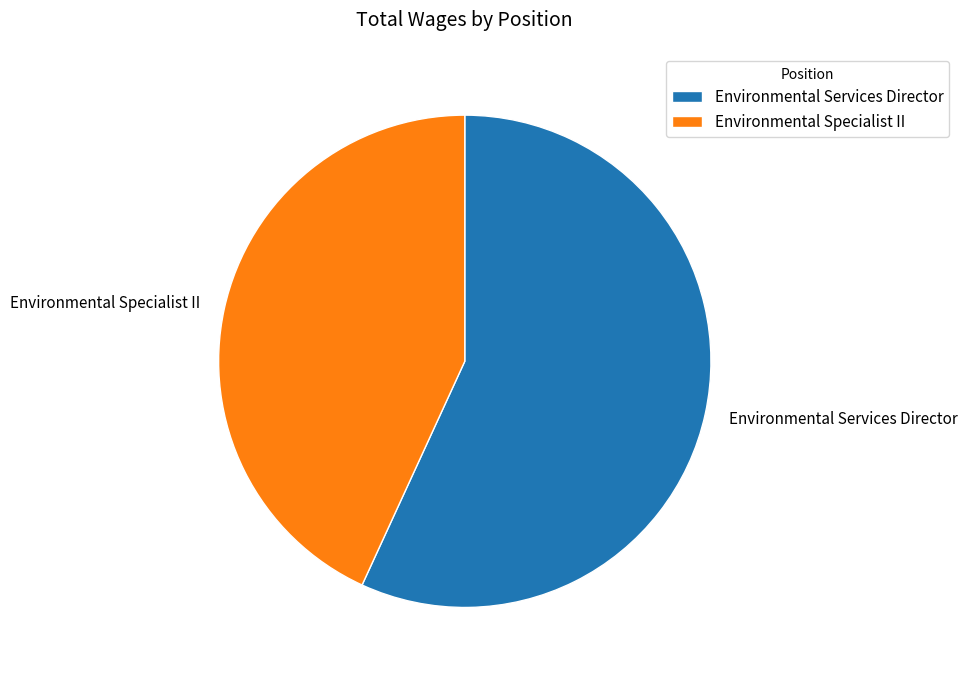

Rank the categories by value from highest to lowest.

Environmental Services Director, Environmental Specialist II